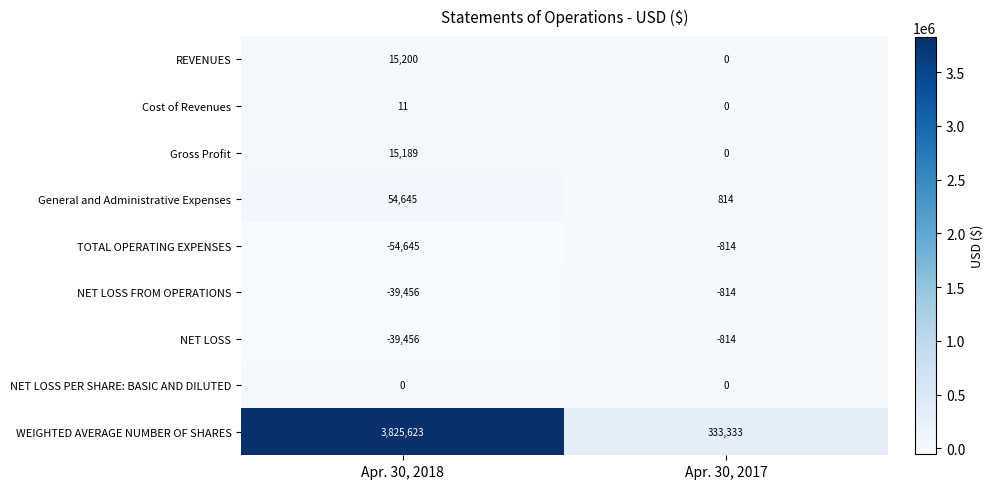

Count the number of data series in this chart.

9